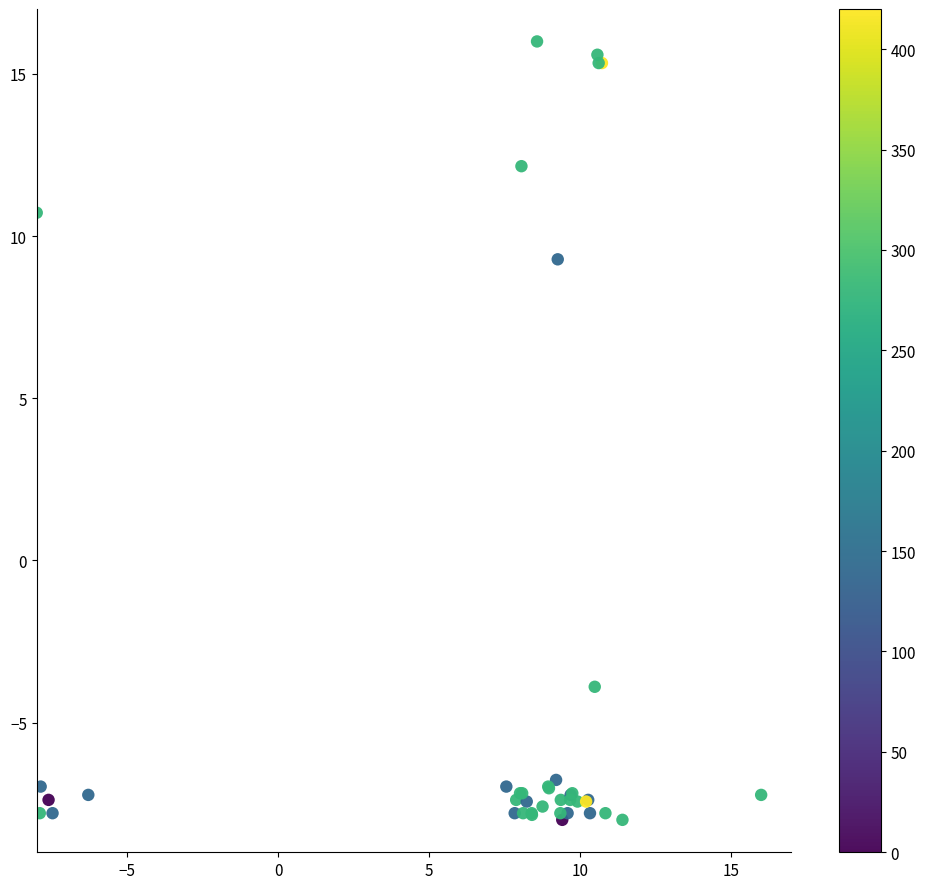

What Y value in the scatter plot is closest to 4?

9.3